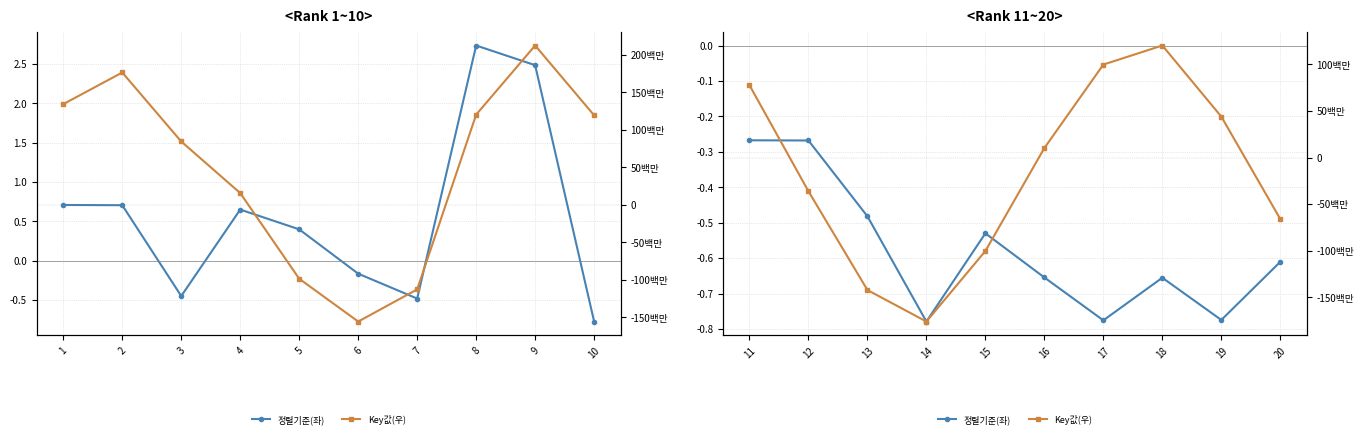

List the series in order of their overall mean, lowest first.

Key값(우), 정렬기준(좌)